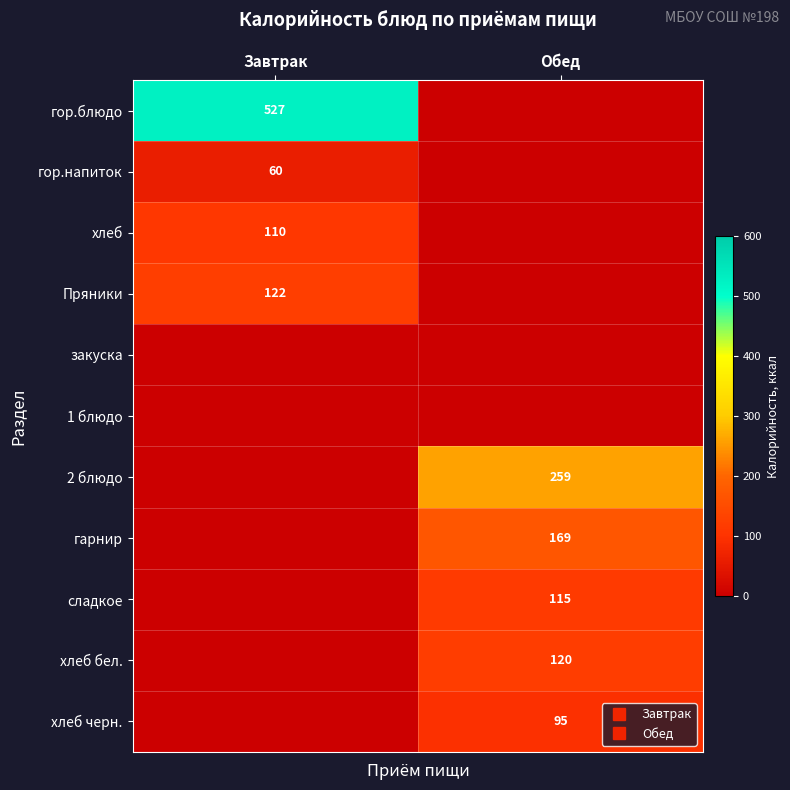

What is the highest value of the 2 блюдо series?

259